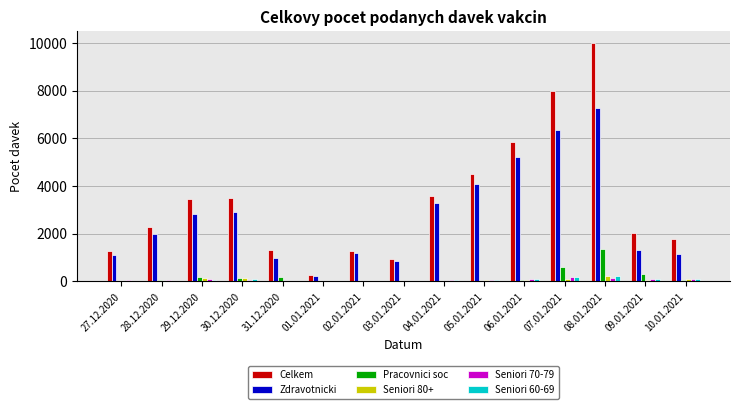

True or false: Celkem has a value of 9653 at 06.01.2021.

False